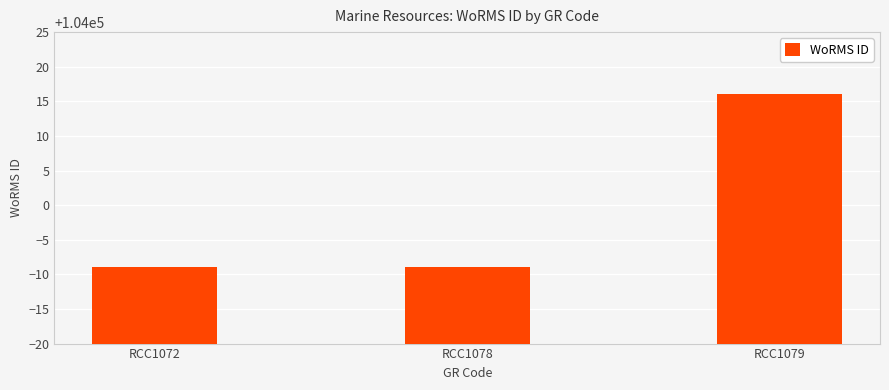

The value at RCC1078 is 41964. True or false?

False